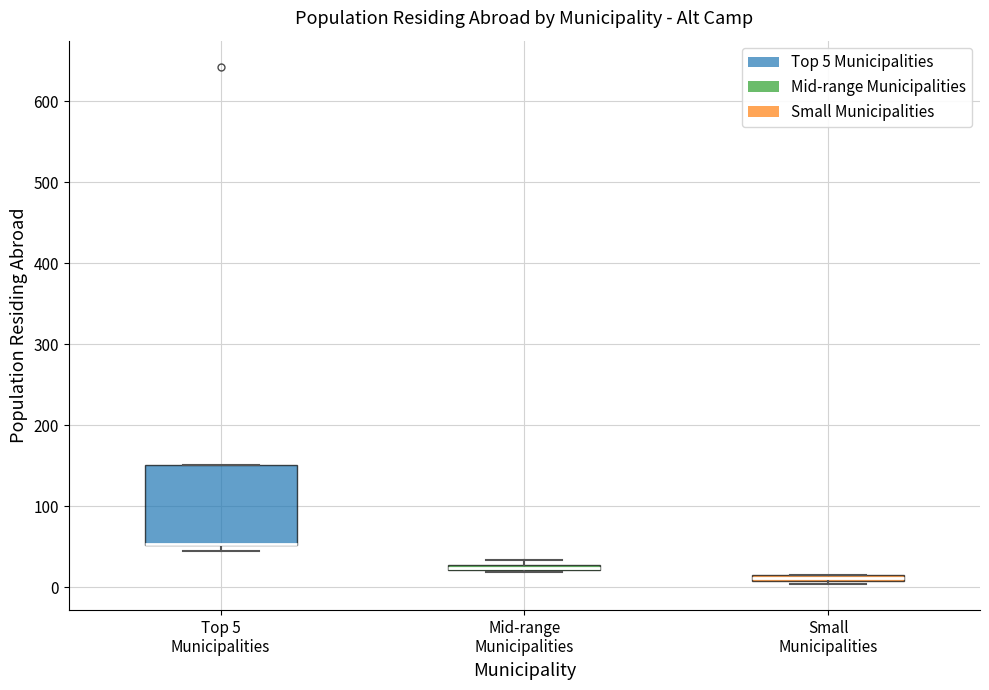

Comparing the boxes themselves (not the whiskers), which one is the tallest?

Top 5 Municipalities